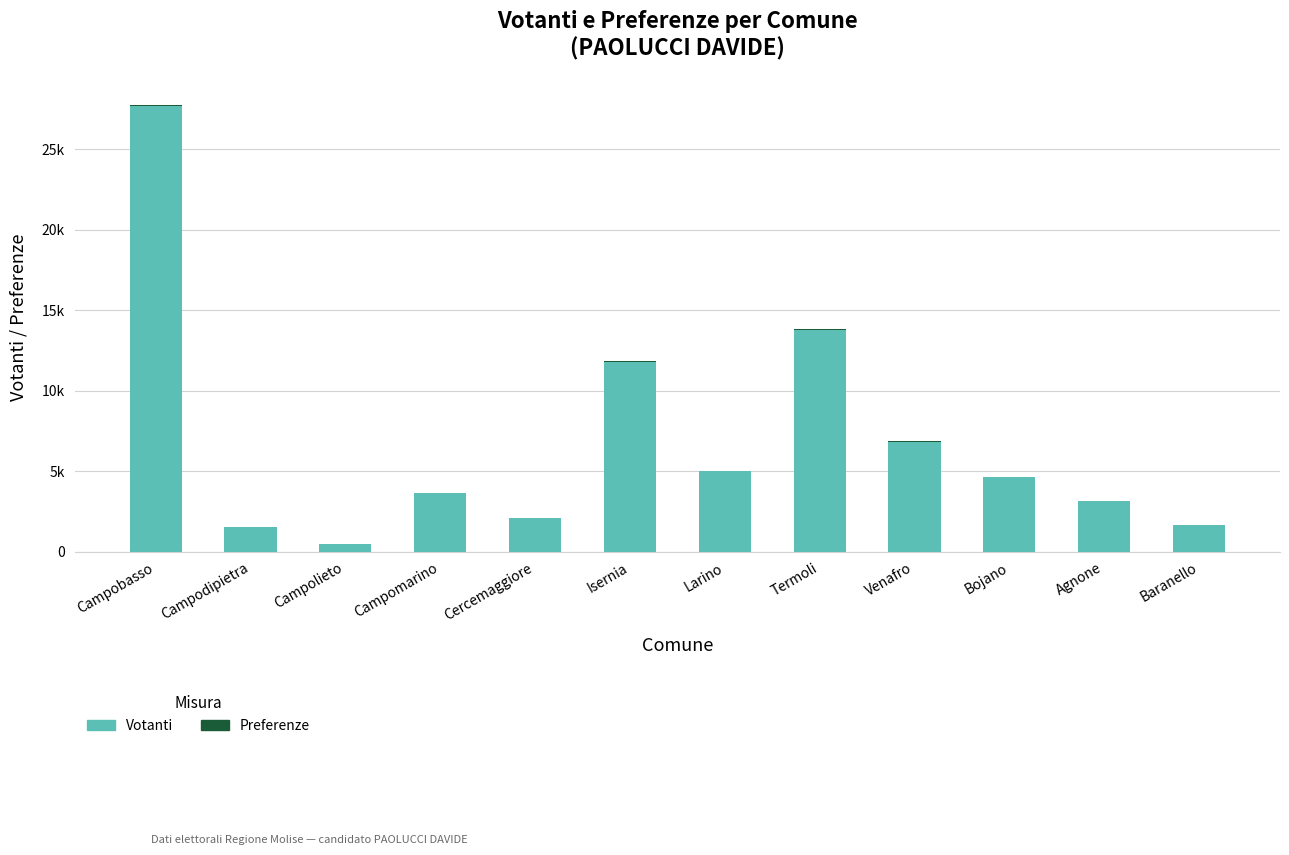

What is the difference between the second highest and second lowest values in the Votanti series?

12277